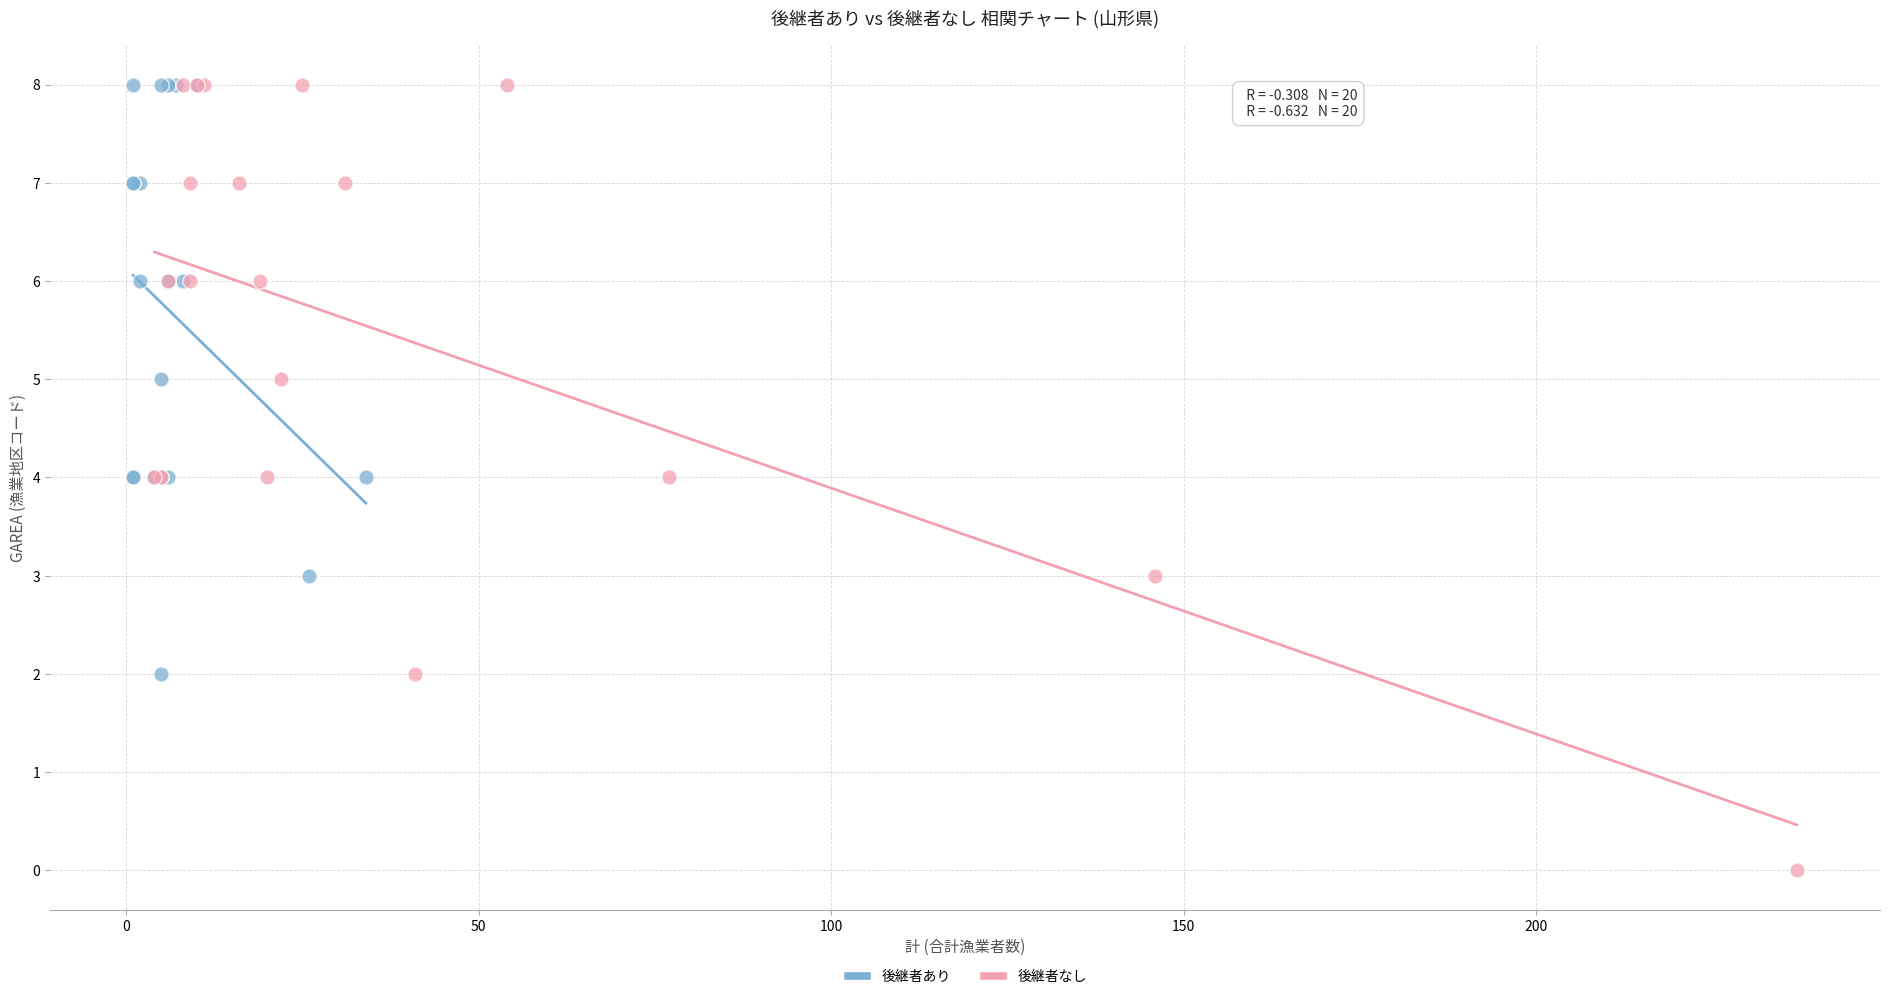

Which series has the largest Y range (max minus min)?

後継者なし